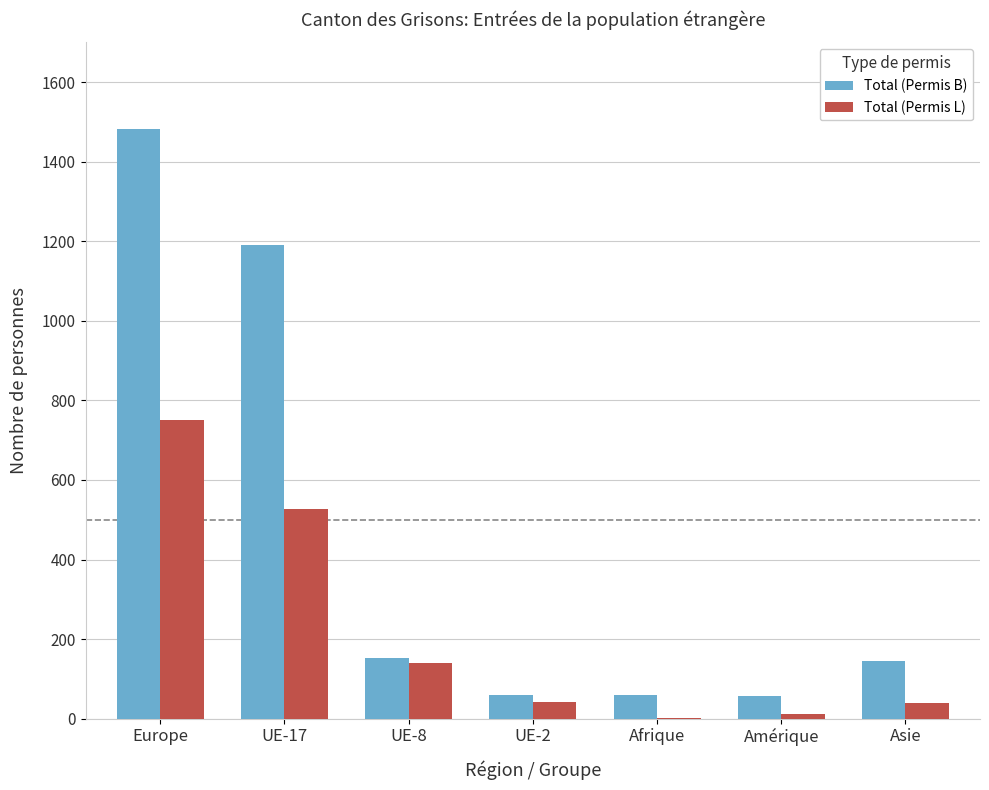

Between UE-17 and Amérique, which series saw the biggest shift?

Total (Permis B)